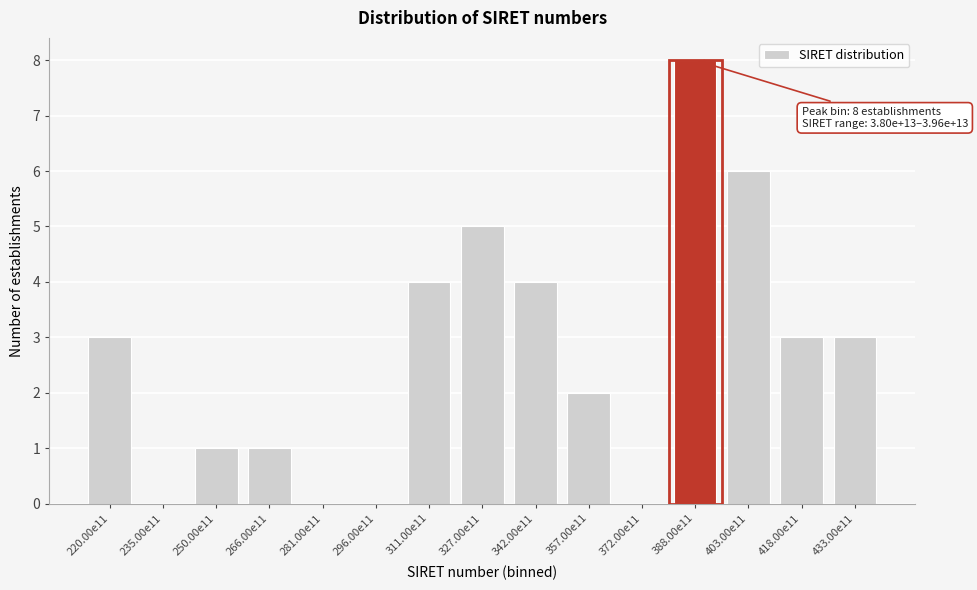

Reading left to right, what are all the values shown in this chart?

220.00e11=3	235.00e11=0	250.00e11=1	266.00e11=1	281.00e11=0	296.00e11=0	311.00e11=4	327.00e11=5	342.00e11=4	357.00e11=2	372.00e11=0	388.00e11=8	403.00e11=6	418.00e11=3	433.00e11=3